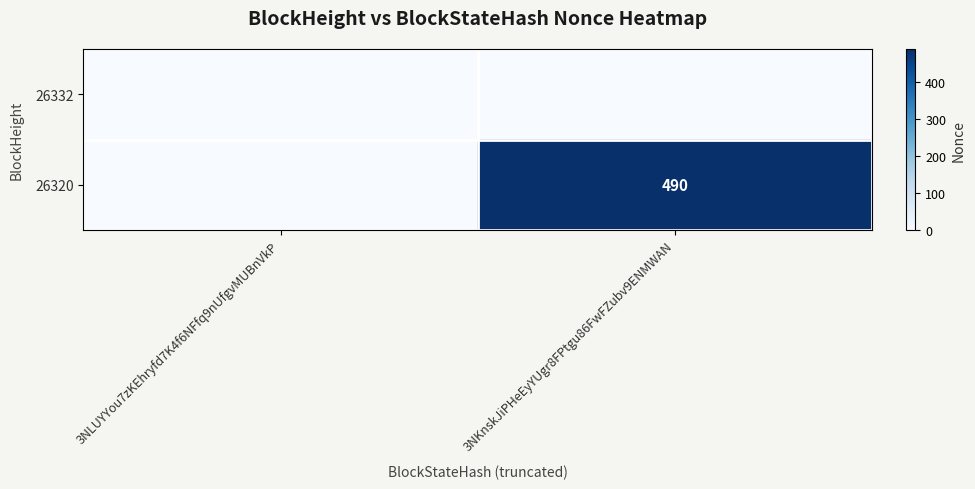

True or false: 26320 has a value of 490 at 3NKnskJiPHeEyYUgr8FPtgu86FwFZubv9ENMWAN.

True